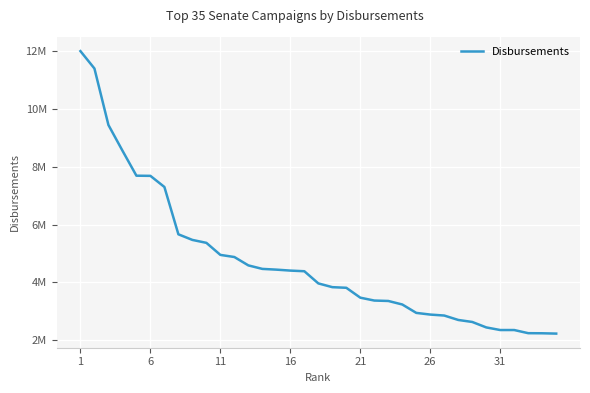

Does the chart display data point markers on the line(s)?

No